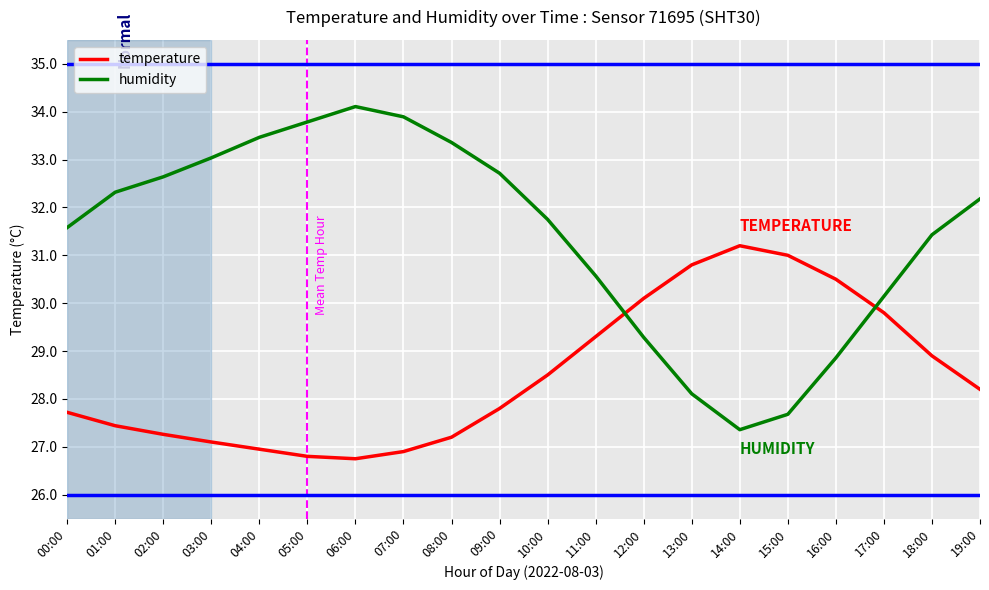

Is the value of humidity at 19:00 greater than the value of temperature at 01:00?

Yes